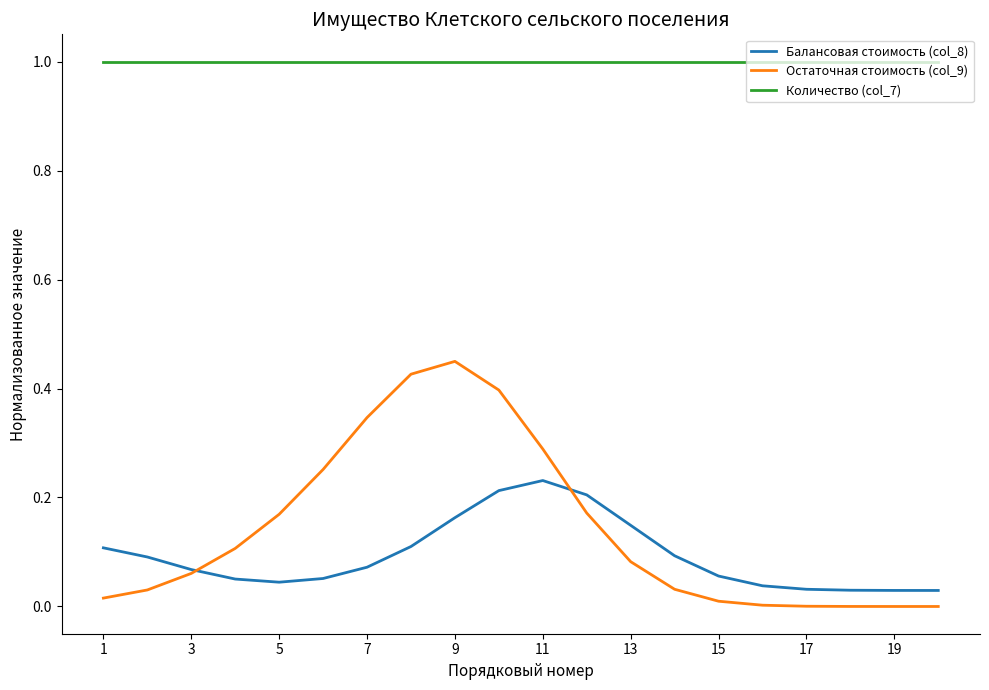

True or false: Количество (col_7) and Остаточная стоимость (col_9) cross at least once.

False